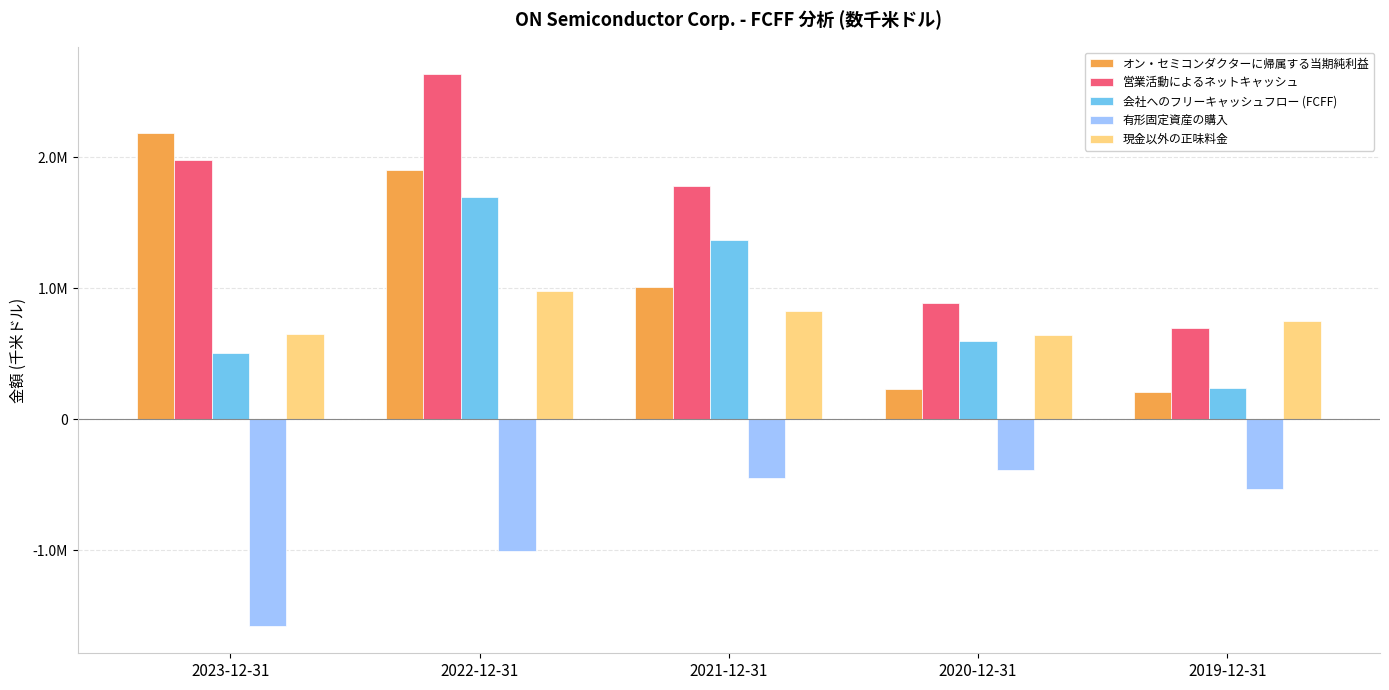

Are the bars grouped side by side (vs. stacked)?

Yes